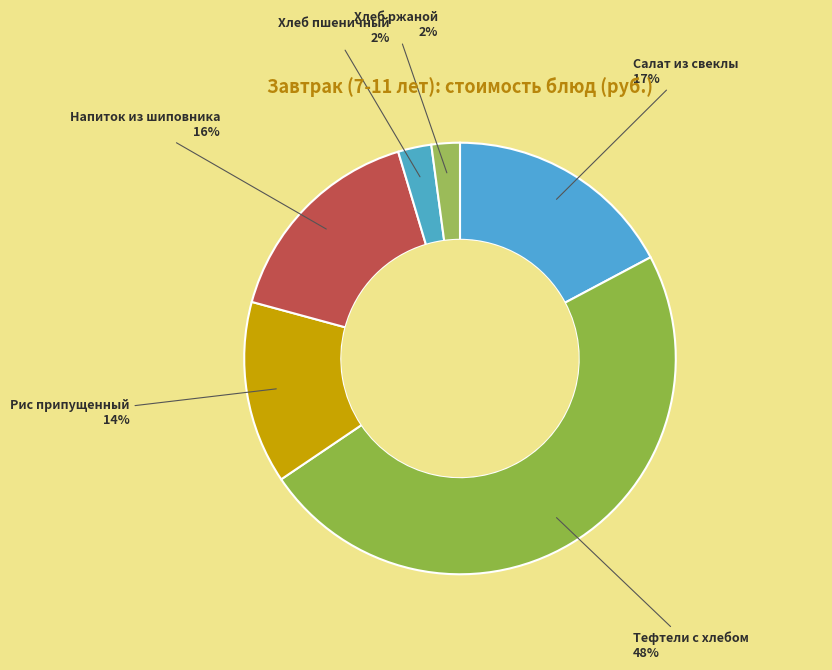

To the nearest percent, what is the average slice percentage?

17%